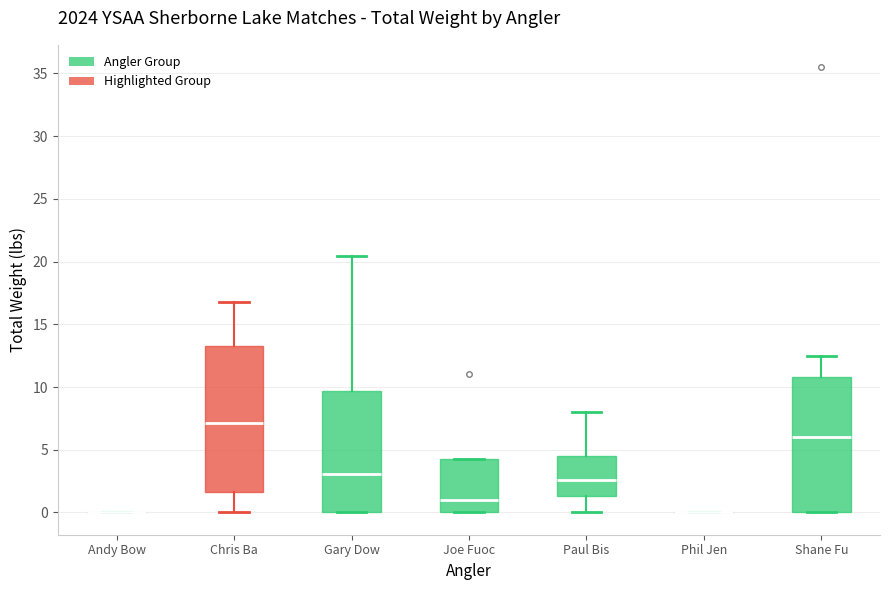

Reading left to right, read every box against the y-axis: the position of its median line, the range the box covers, and the ends of its whiskers. The values are not printed on the chart, so give them approximately, as read against the axis.

Andy Bow: box collapsed to a line at 0.0, whiskers 0.0 to 0.0
Chris Ba: median 7.0, box 1.5 to 13.5, whiskers 0.0 to 17.0
Gary Dow: median 3.0, box 0.0 to 9.5, whiskers 0.0 to 20.5
Joe Fuoc: median 1.0, box 0.0 to 4.5, whiskers 0.0 to 4.5
Paul Bis: median 2.5, box 1.5 to 4.5, whiskers 0.0 to 8.0
Phil Jen: box collapsed to a line at 0.0, whiskers 0.0 to 0.0
Shane Fu: median 6.0, box 0.0 to 11.0, whiskers 0.0 to 12.5